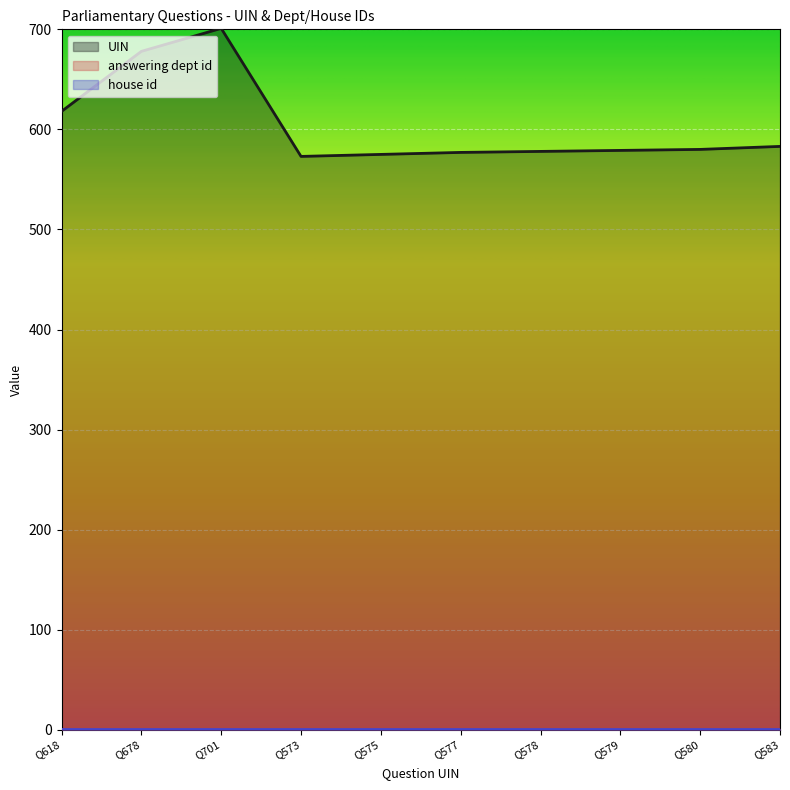

Does the chart display data point markers on the line(s)?

No